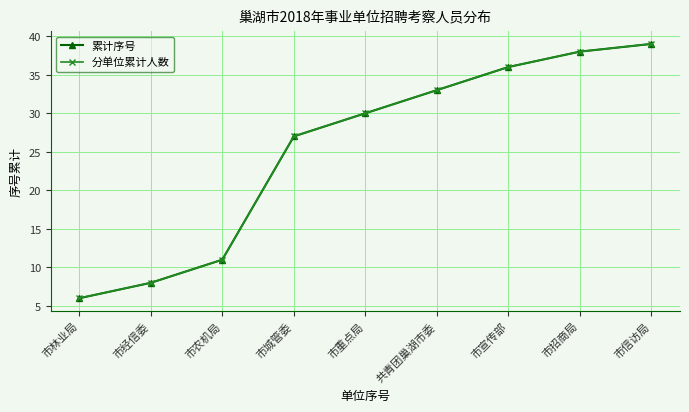

The 累计序号 series shows 36 at 市宣传部. True or false?

True